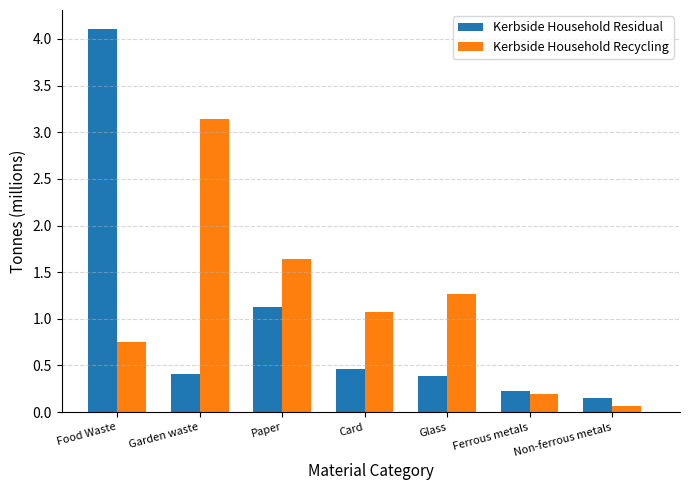

What is the label of the 3rd bar from the left?

Paper